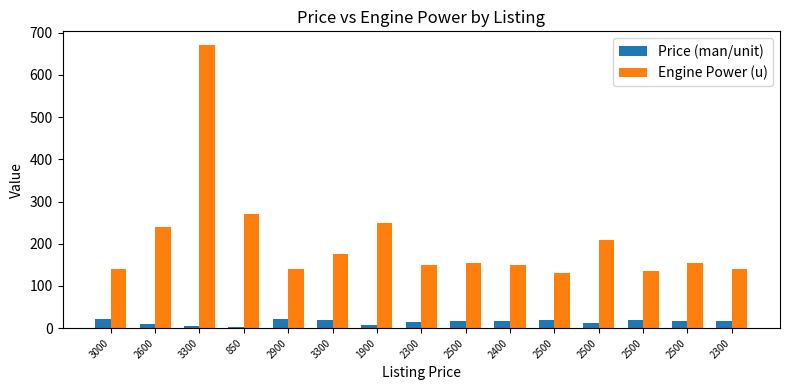

At how many categories does at least one series exceed 374?

1